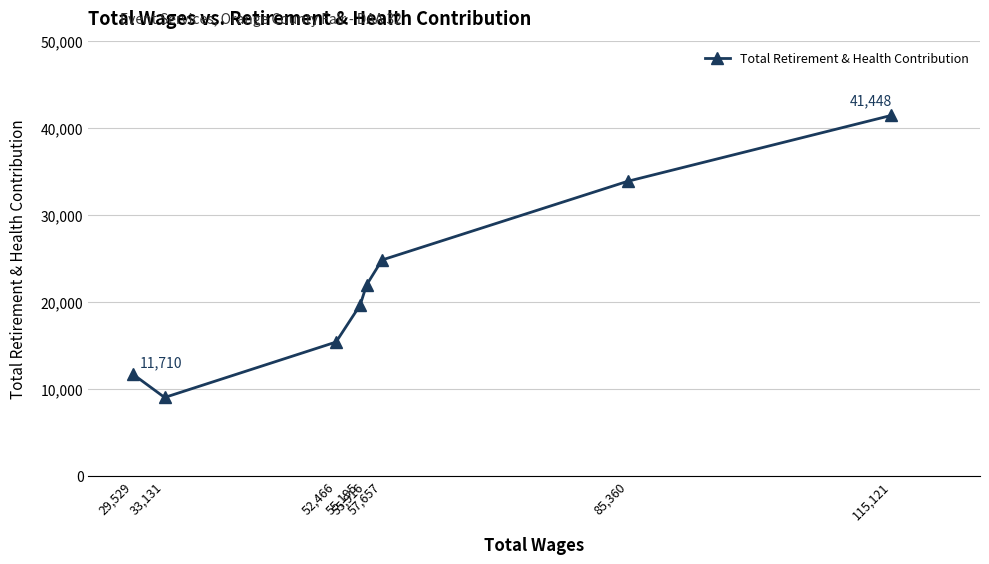

What is the sum of the values at 55,916 and 57,657?

46776